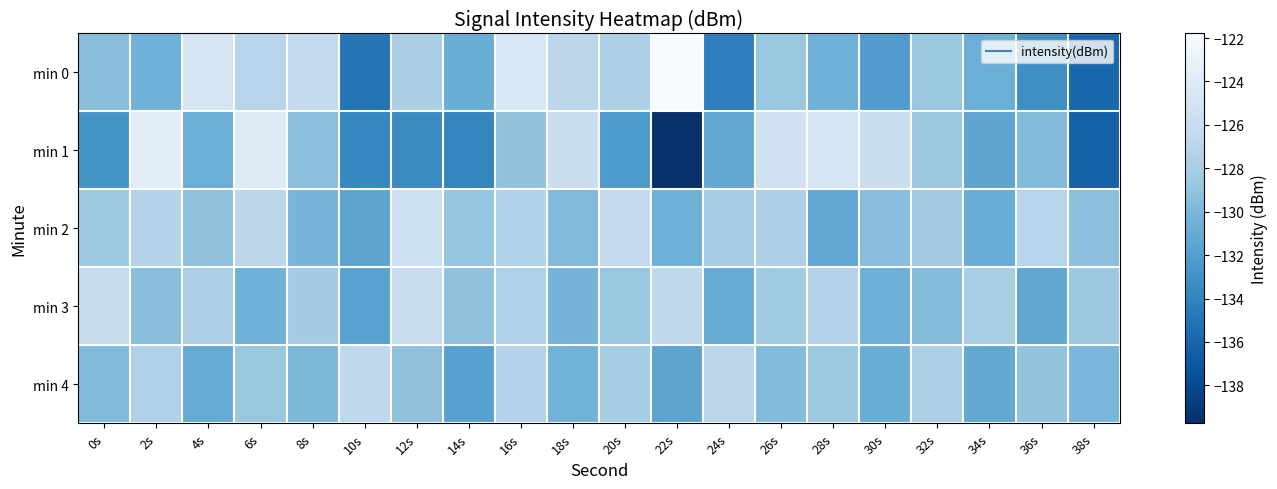

How many categories are shown in the chart?

20